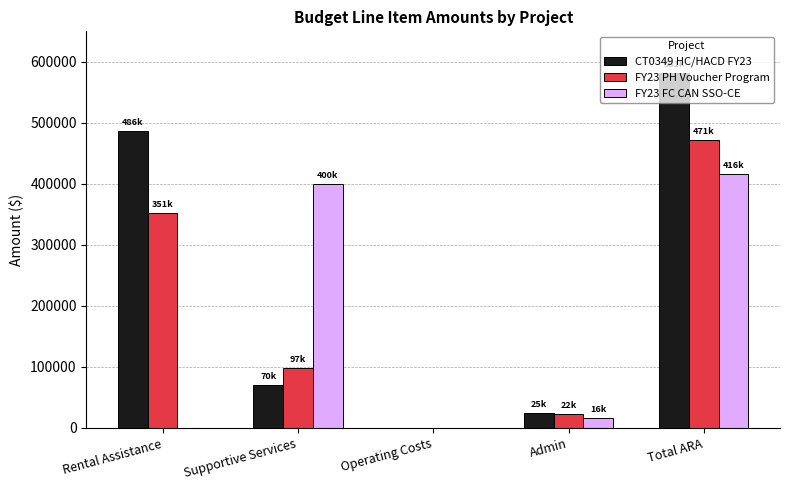

The FY23 FC CAN SSO-CE series shows 177274 at Total ARA. True or false?

False